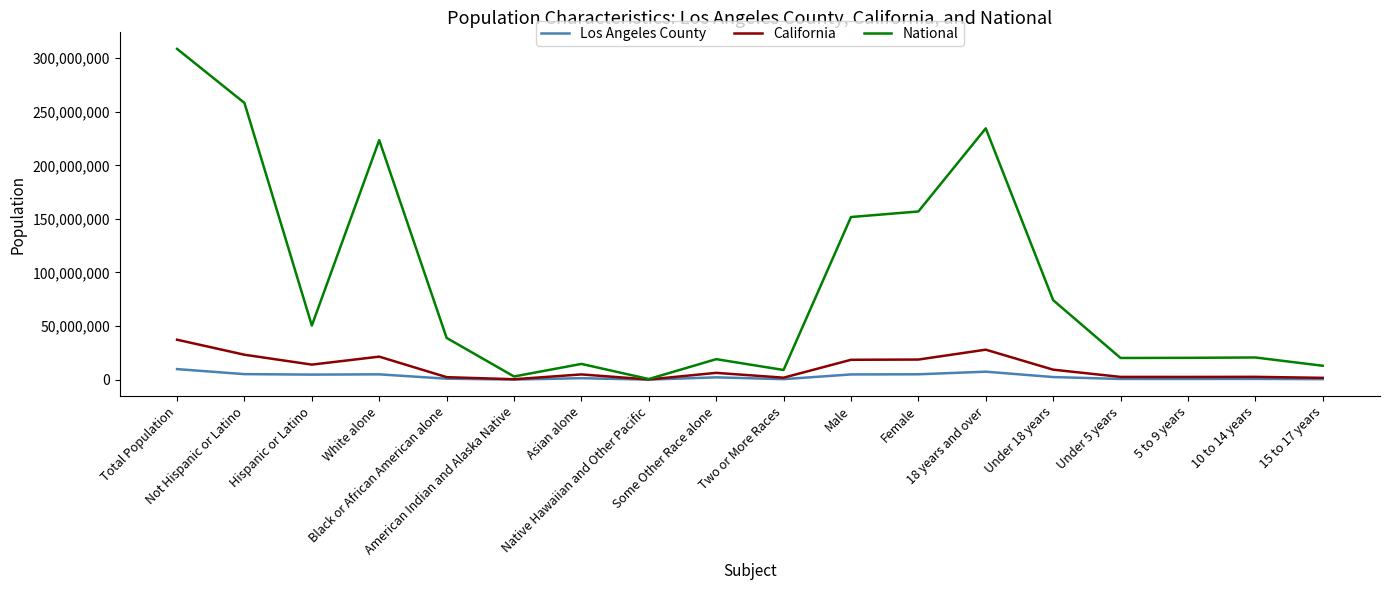

List the series in order of their peak value, highest first.

National, California, Los Angeles County